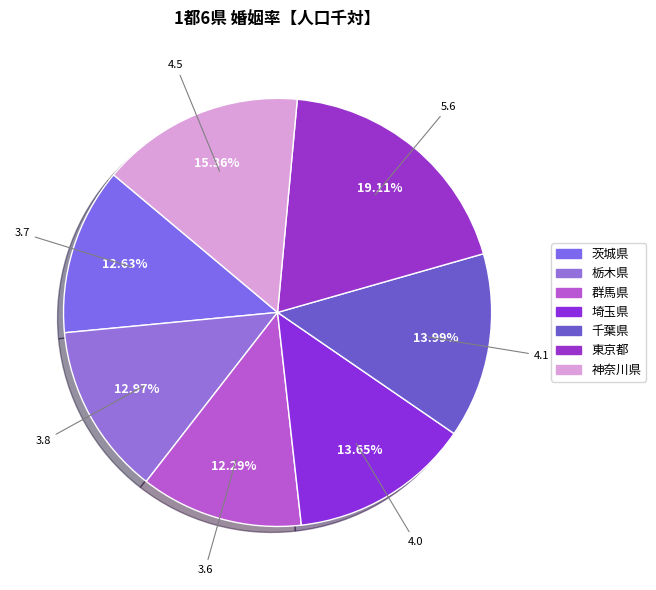

The 埼玉県 slice represents 25% of the pie. True or false?

False